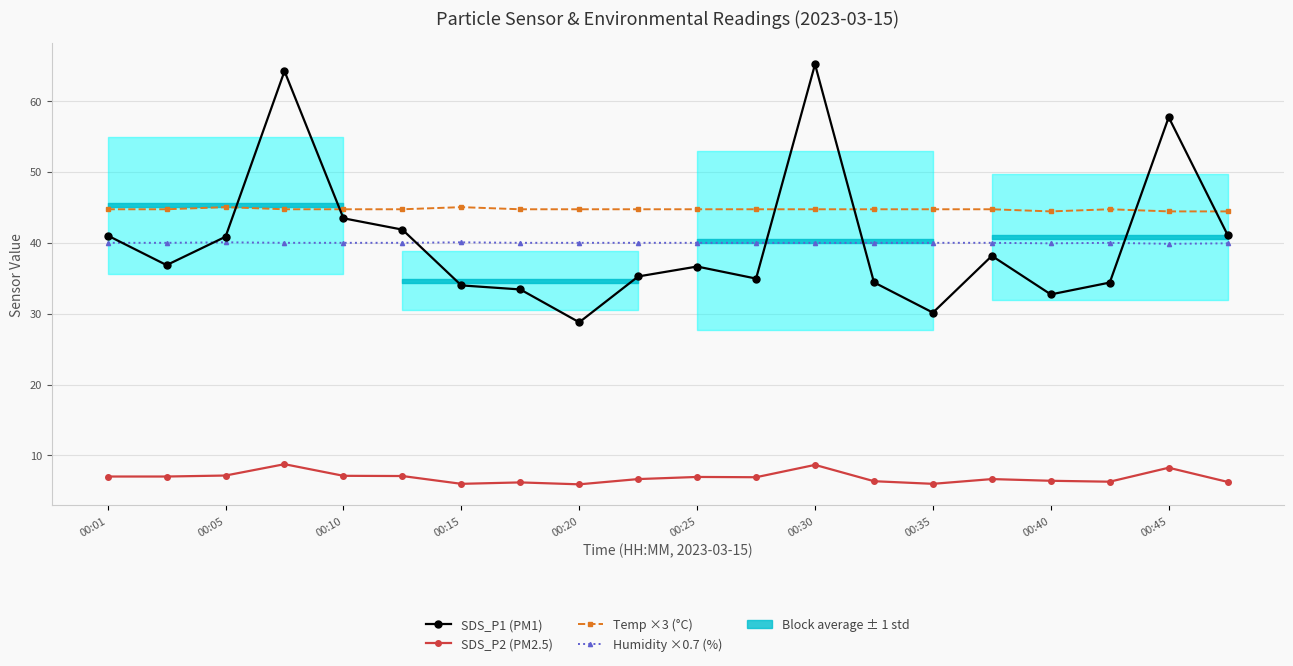

After their last crossing, which series has the higher values: Temp ×3 (°C) or SDS_P1 (PM1)?

Temp ×3 (°C)